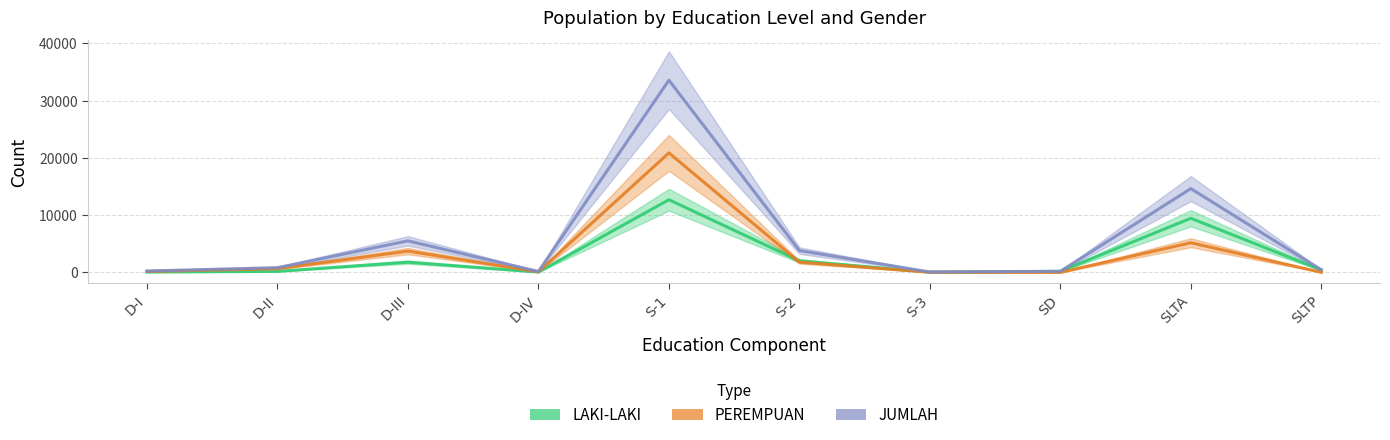

How many lines are shown in the chart?

3